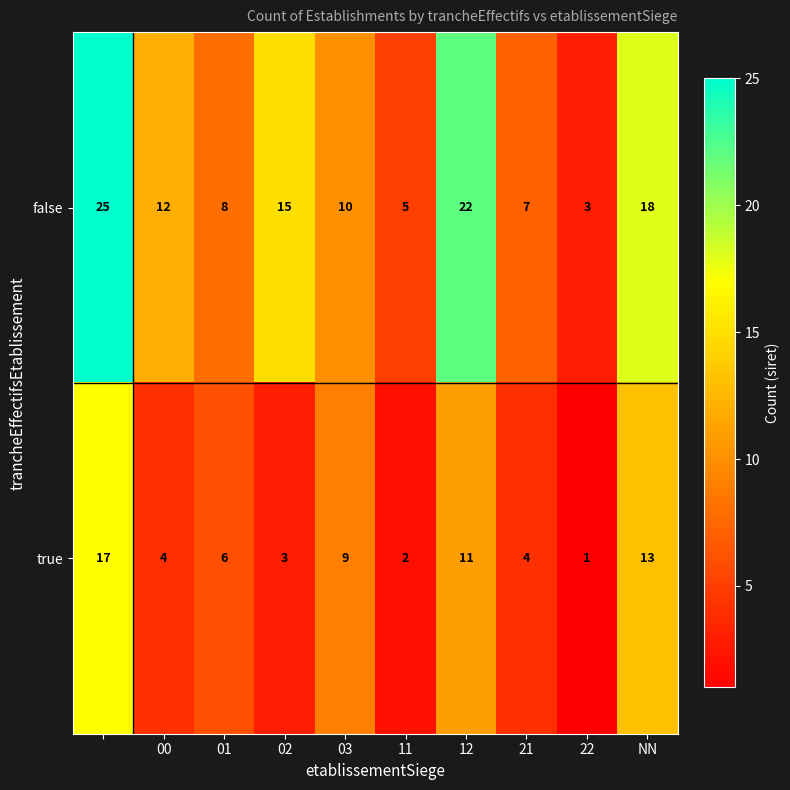

List the series in order of their overall mean, lowest first.

true, false